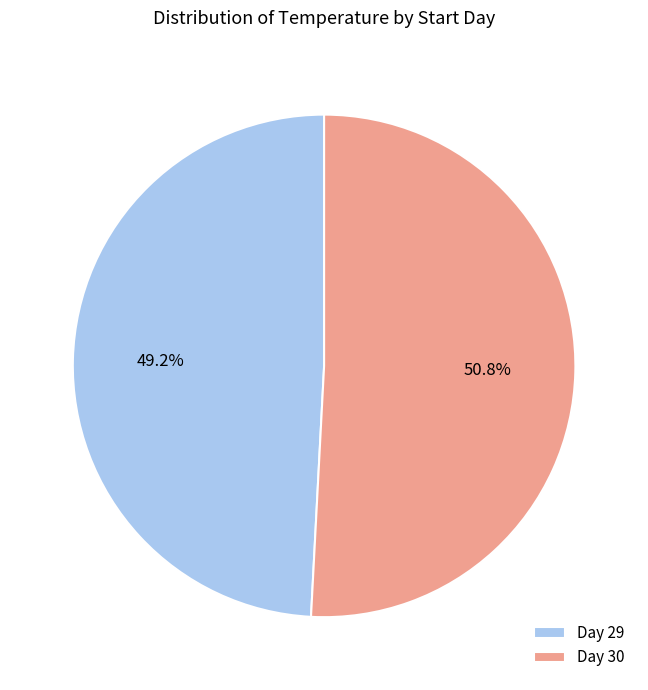

Which has a higher value, Day 30 or Day 29?

Day 30